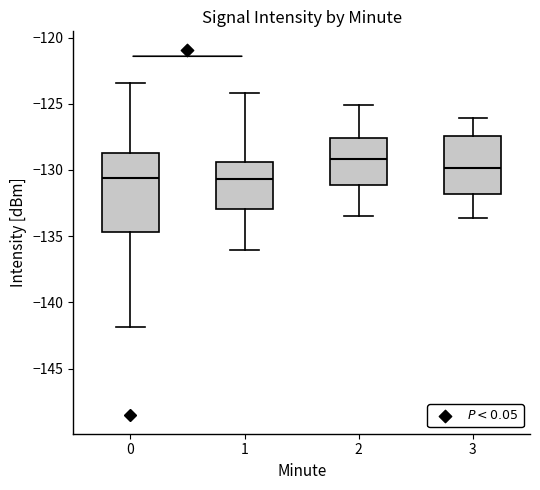

Which box's median line is the highest?

2